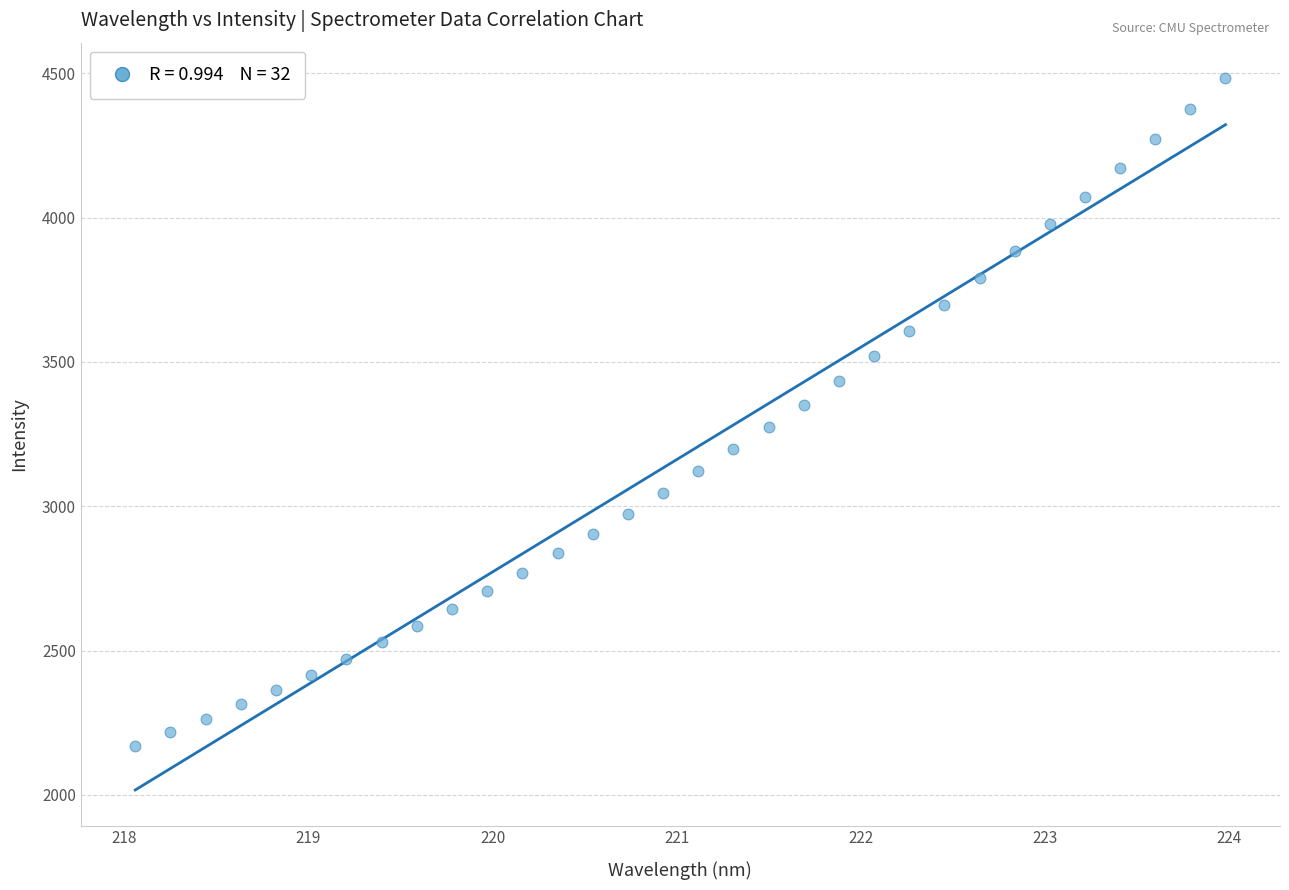

What is the range of X values (max minus min)?

5.9